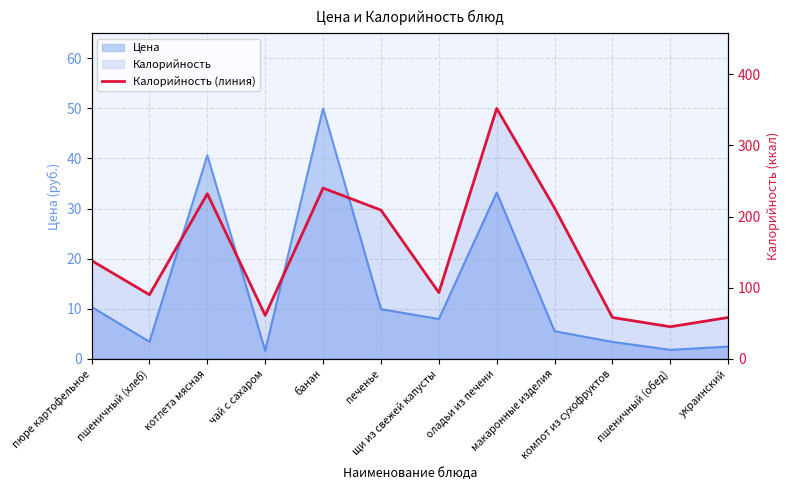

Reading right to left, extract all data points from this chart.

58	45	58	212	352	93	209	240	61	232	90	138